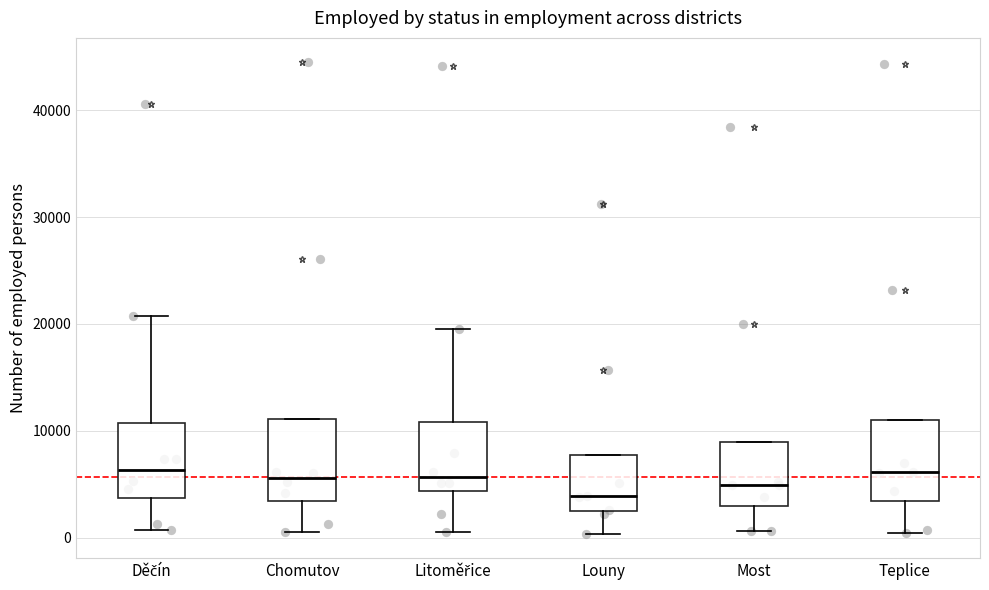

Which box has the lowest median line?

Louny